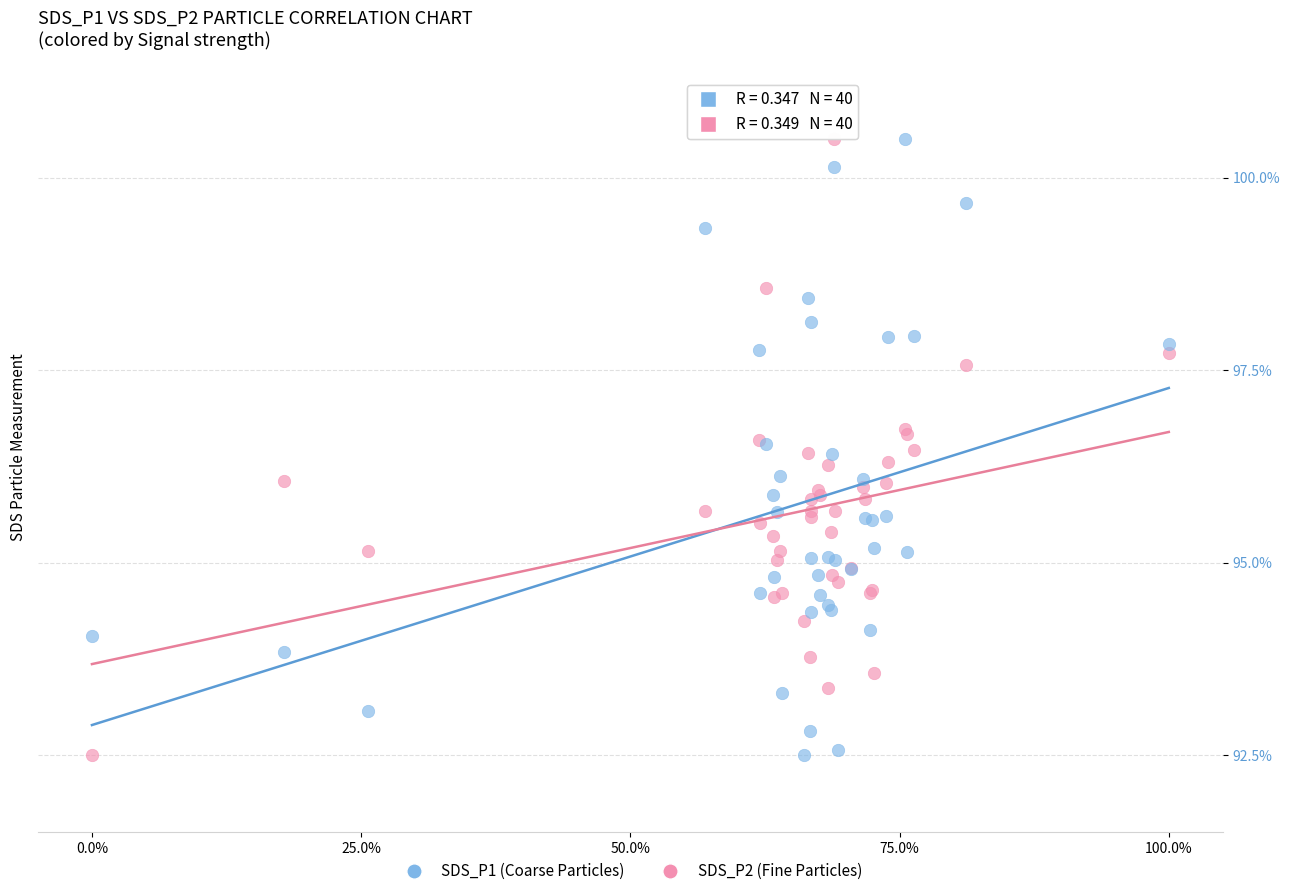

What is the X range (max minus min) for the scatter plot?

1.0